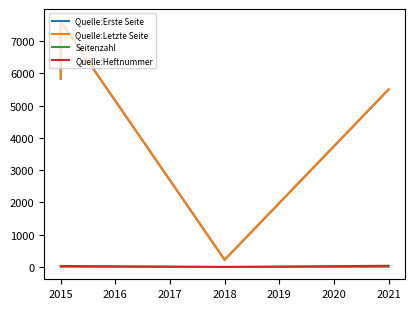

How many values in the Quelle:Erste Seite series exceed 5826?

1